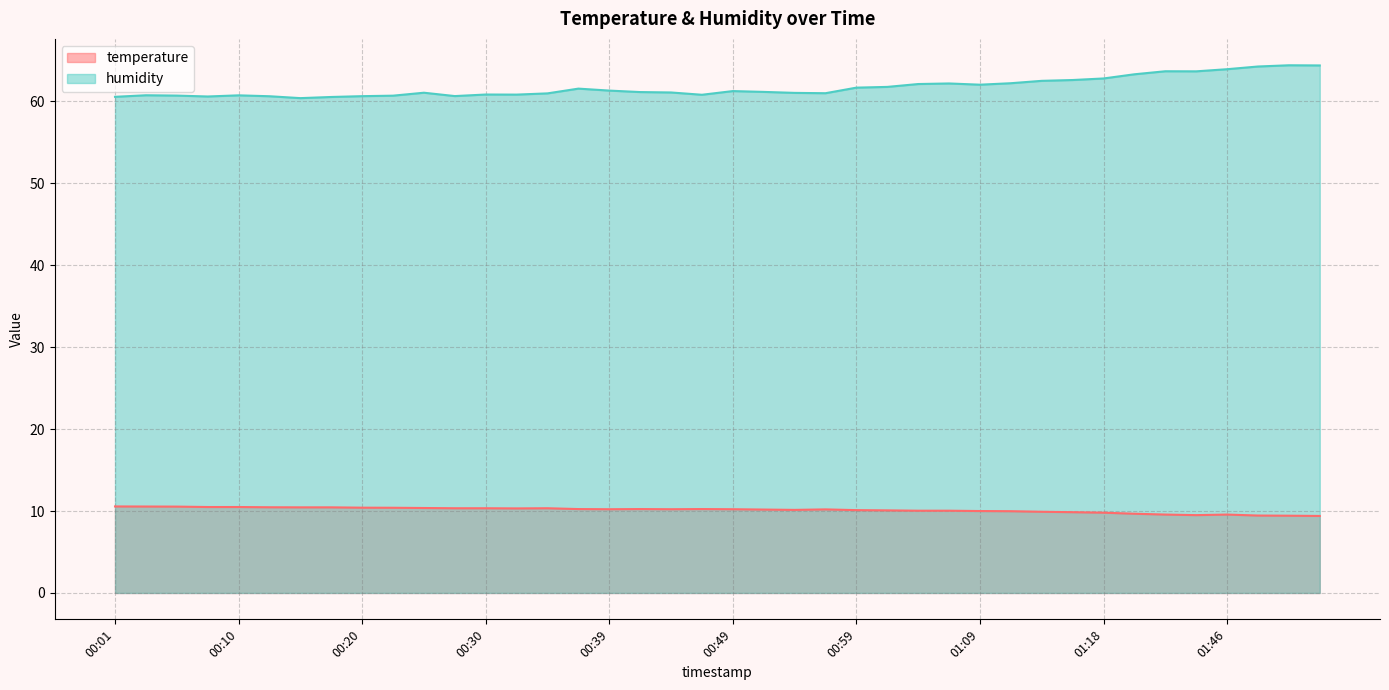

How many lines are shown in the chart?

2